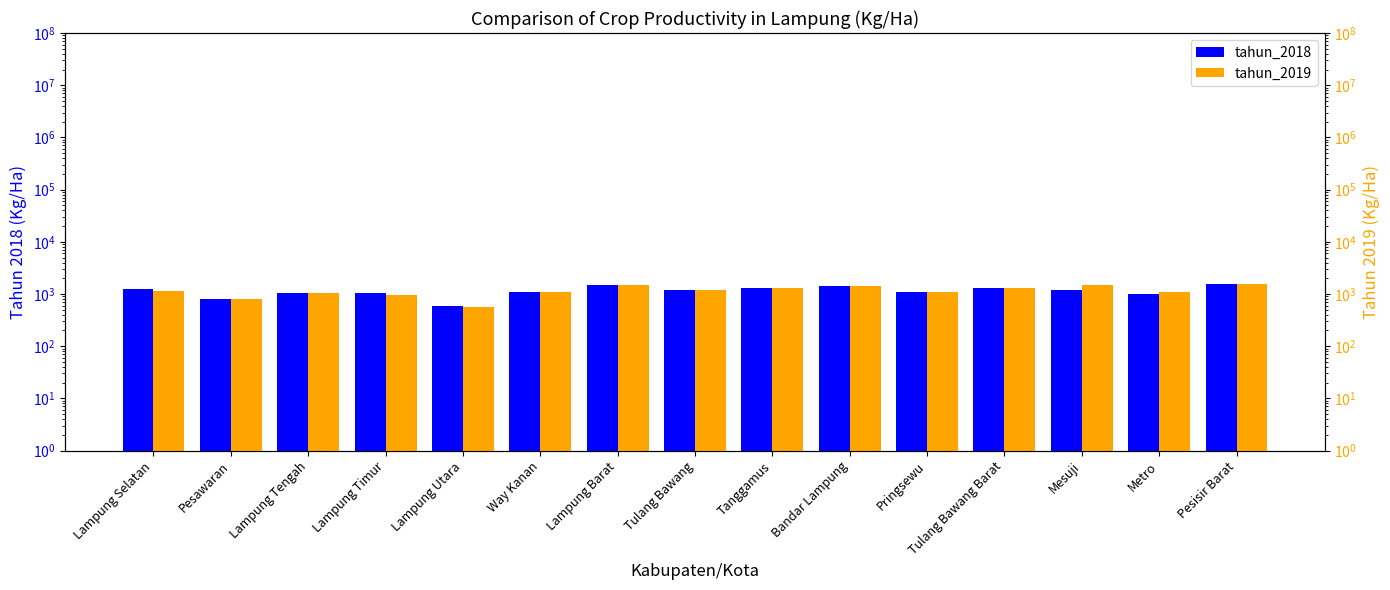

What is the value of the tahun_2018 bar at the 15th from the left?

1521